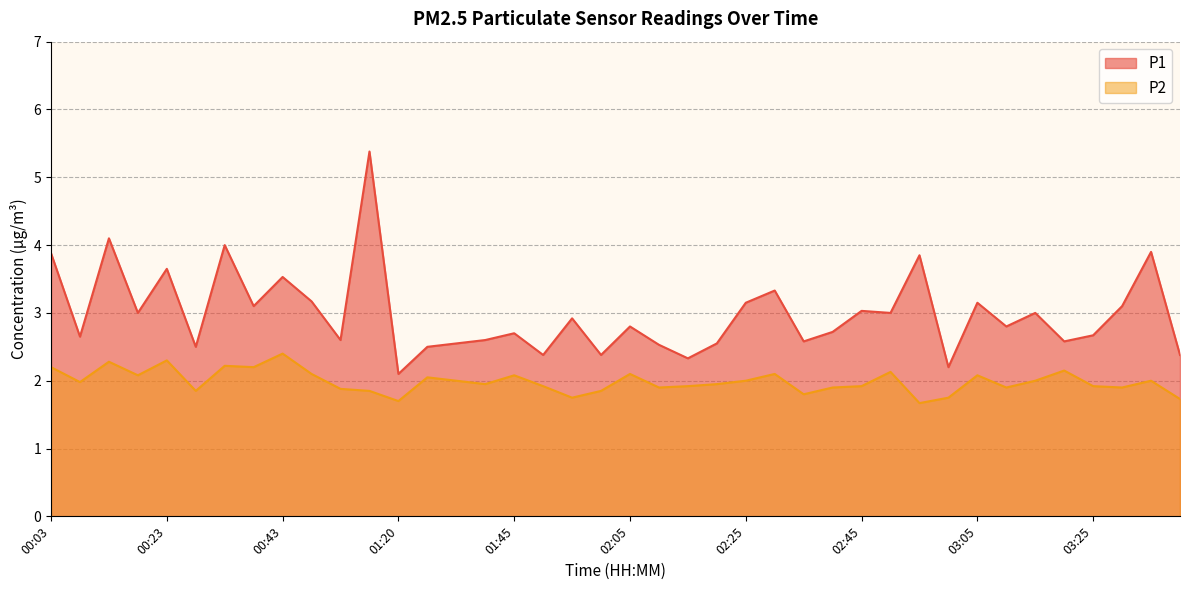

Reading right to left, list all the values displayed in this chart.

P1: 2.4	3.9	3.1	2.7	2.6	3.0	2.8	3.1	2.2	3.9	3.0	3.0	2.7	2.6	3.3	3.1	2.5	2.3	2.5	2.8	2.4	2.9	2.4	2.7	2.6	2.5	2.5	2.1	5.4	2.6	3.2	3.5	3.1	4.0	2.5	3.6	3.0	4.1	2.6	3.9
P2: 1.7	2.0	1.9	1.9	2.1	2.0	1.9	2.1	1.8	1.7	2.1	1.9	1.9	1.8	2.1	2.0	1.9	1.9	1.9	2.1	1.9	1.8	1.9	2.1	1.9	2.0	2.0	1.7	1.9	1.9	2.1	2.4	2.2	2.2	1.9	2.3	2.1	2.3	2.0	2.2